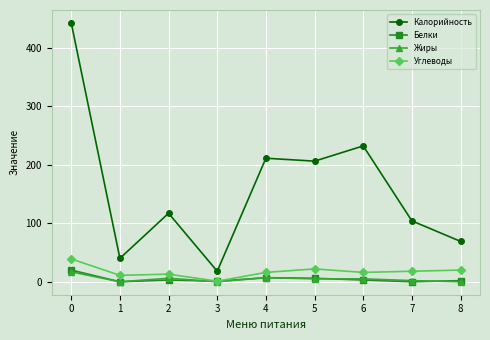

The Углеводы series shows 39 at 0. True or false?

True